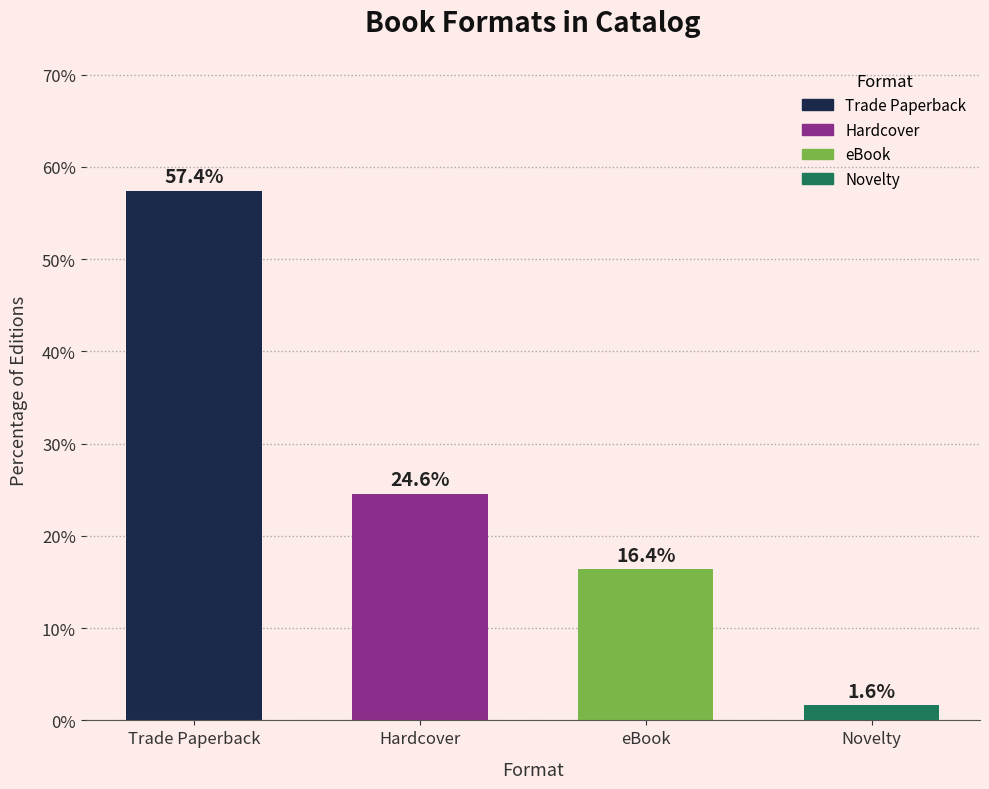

What is the average value?

25.0